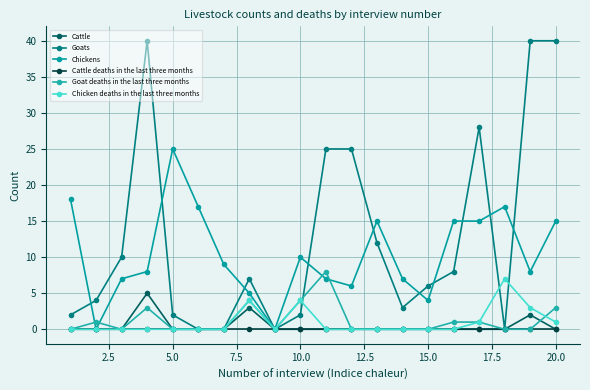

Is this an area chart (filled region under the line)?

No